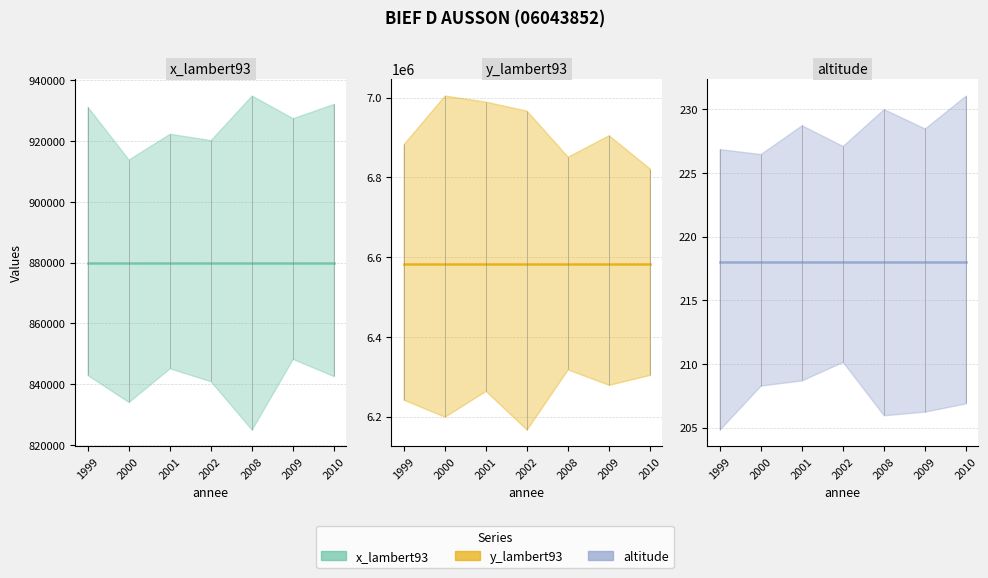

Count the number of categories in the chart.

7